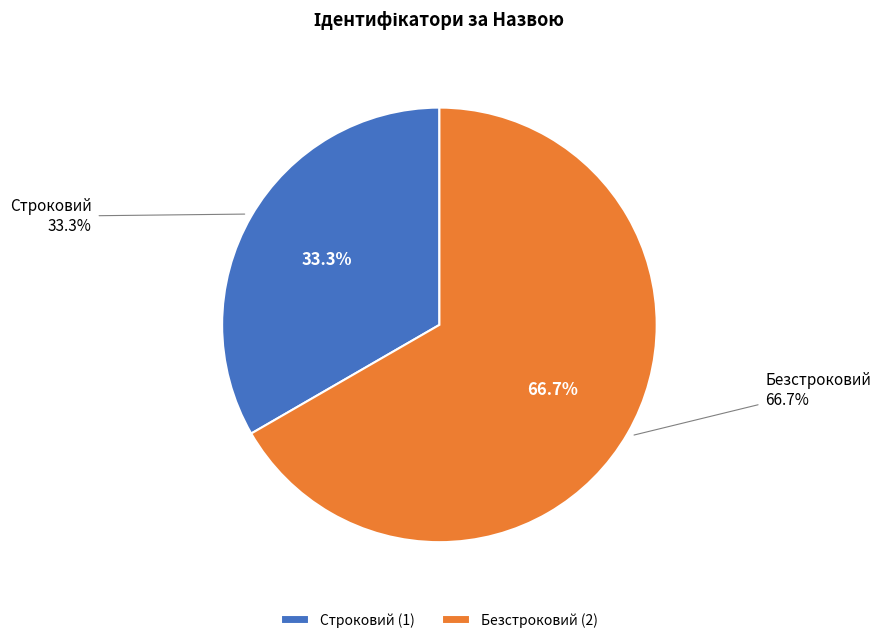

Rank the categories by value from highest to lowest.

Безстроковий, Строковий